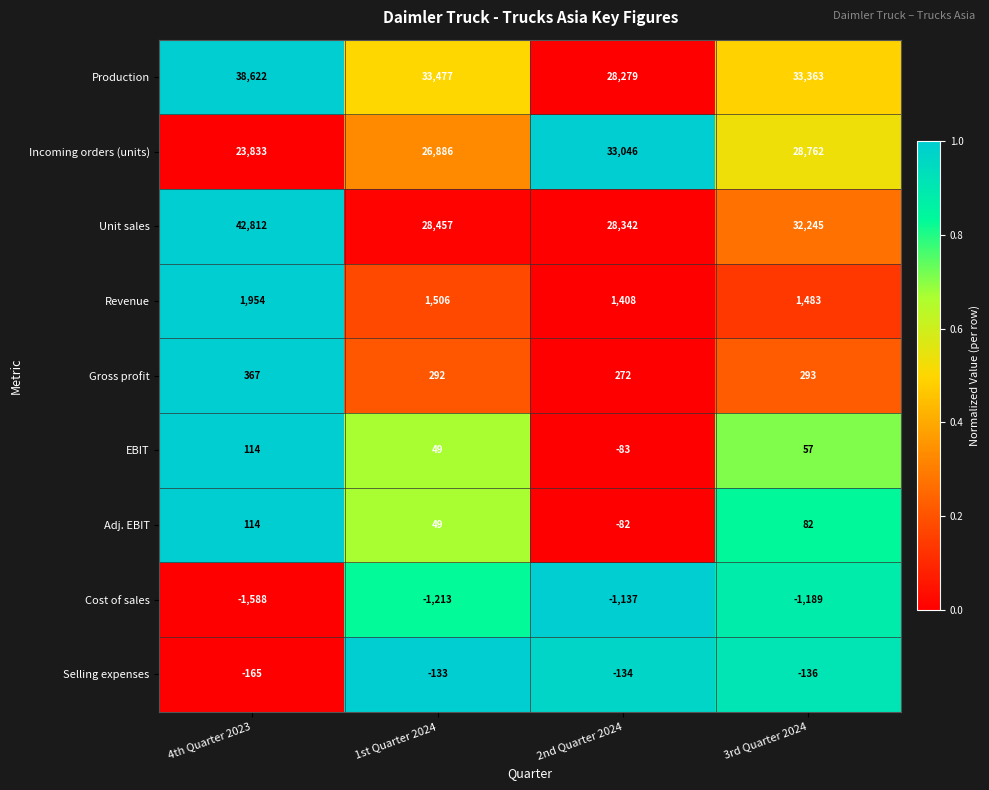

Count the number of data series in this chart.

9